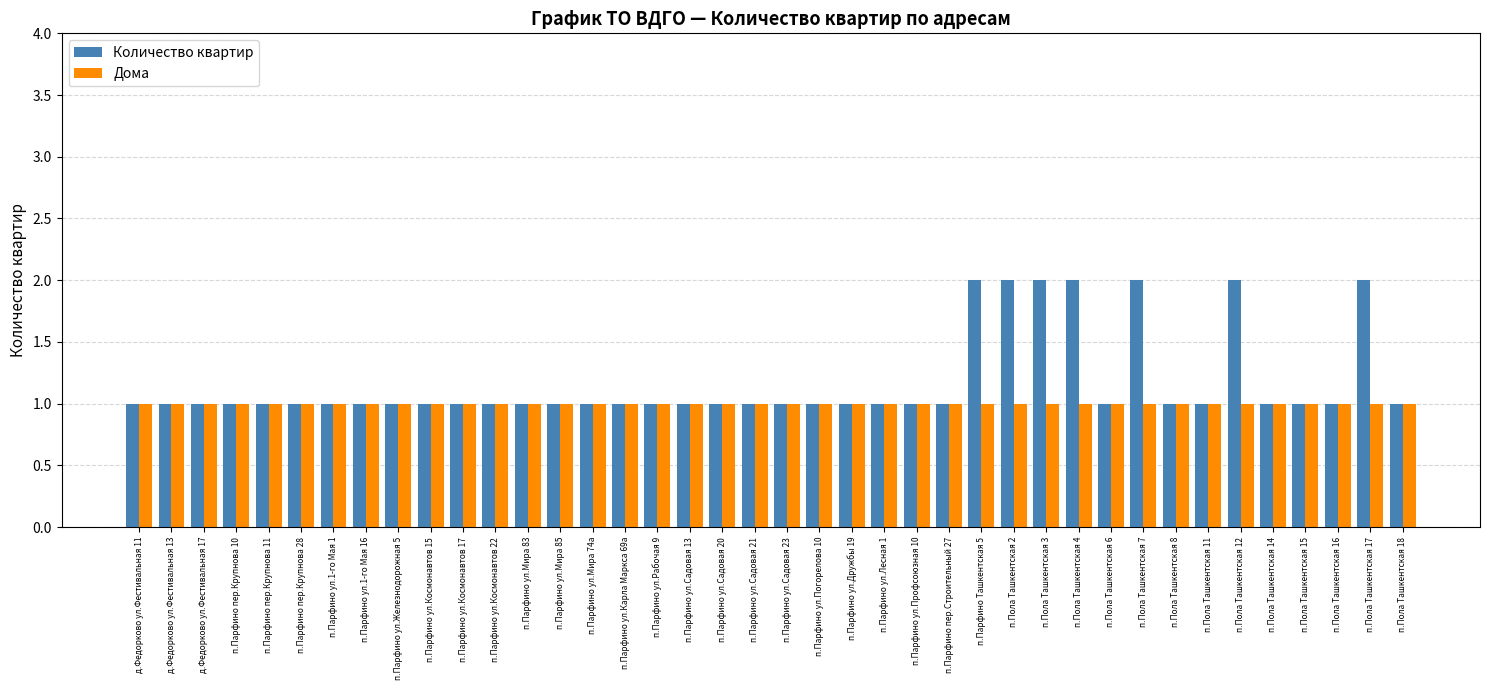

What is the label of the 11th bar from the right?

п.Пола Ташкентская 4